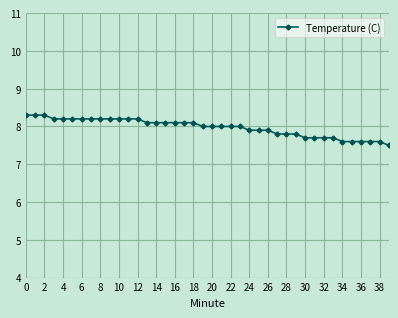

What is the smallest value displayed?

7.5